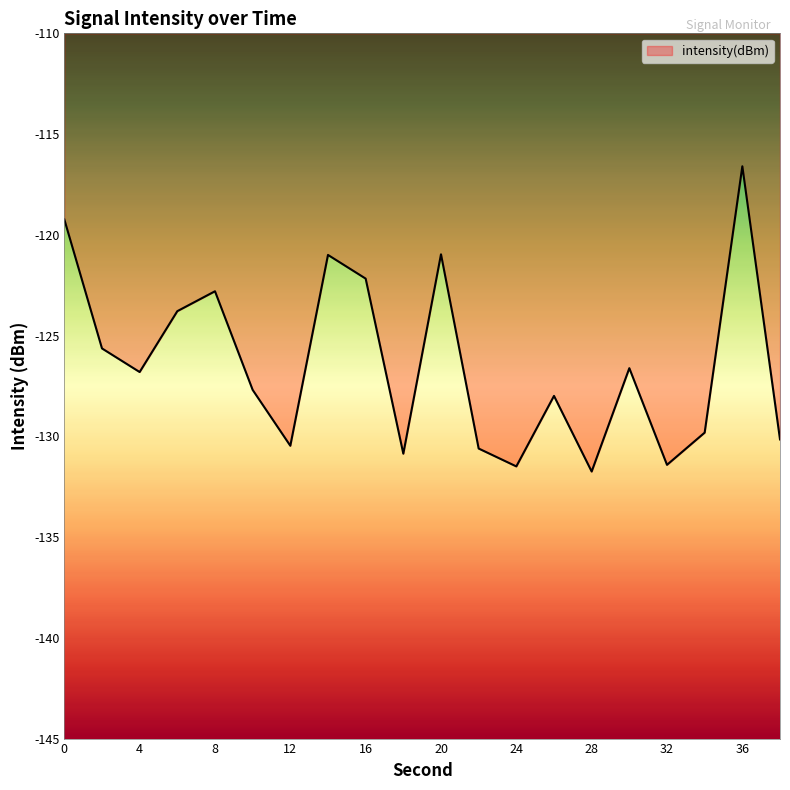

How many values are below -126?

12